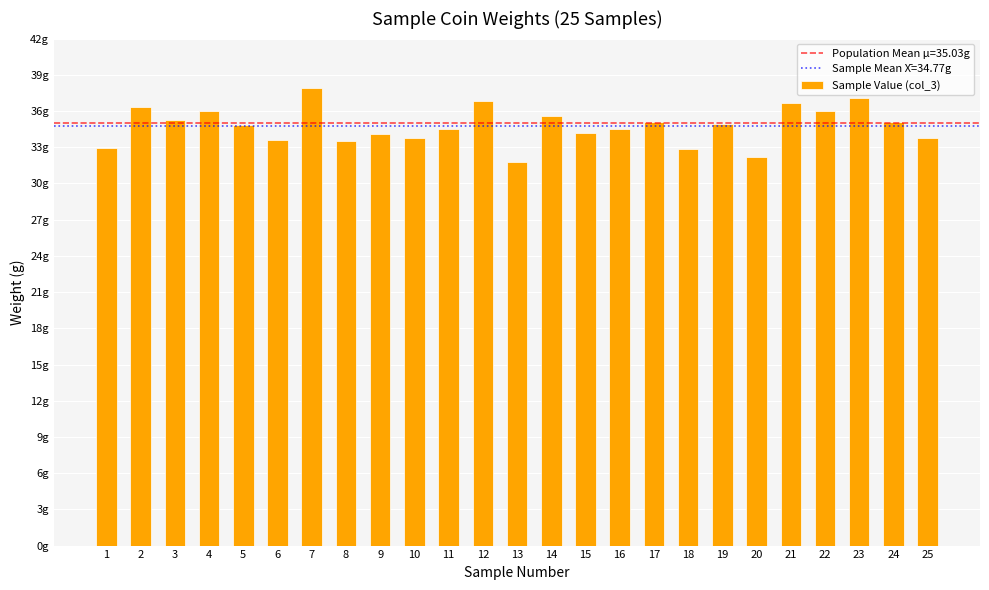

Are the bars grouped side by side (vs. stacked)?

No